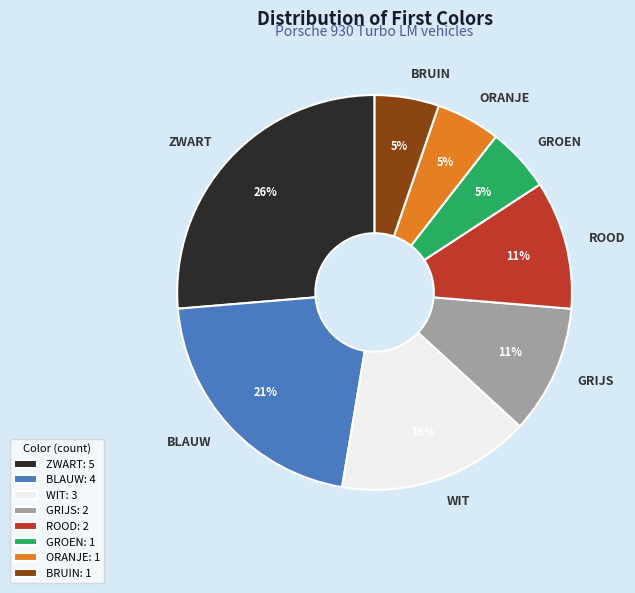

Between GRIJS and BLAUW, which is larger?

BLAUW